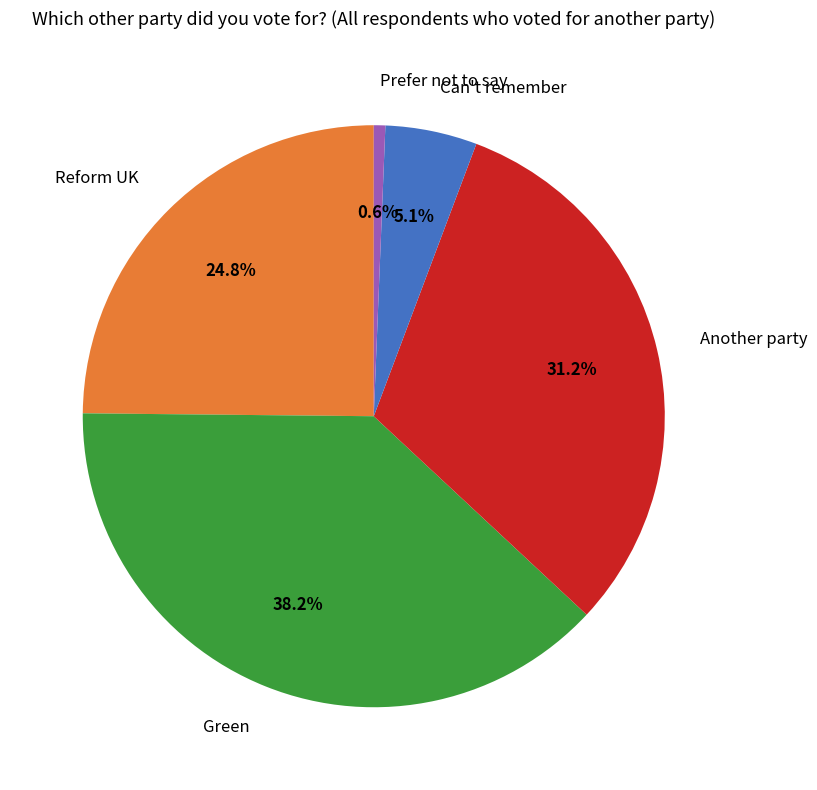

To the nearest percent, what percentage of the pie is Reform UK?

25%